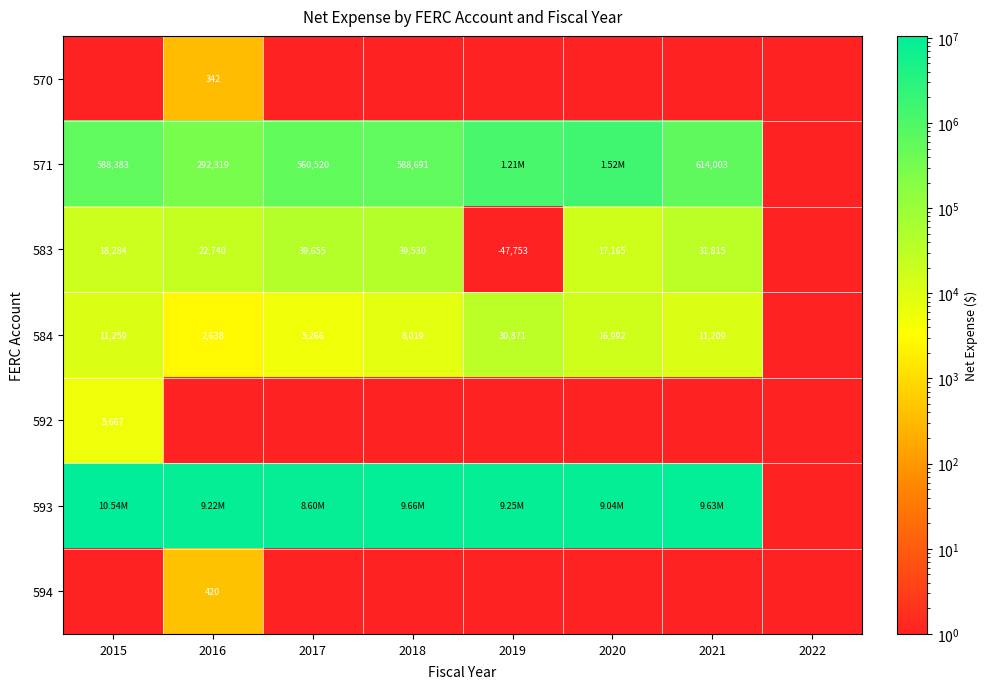

True or false: 584 has a value of 11258.9 at 2015.

True